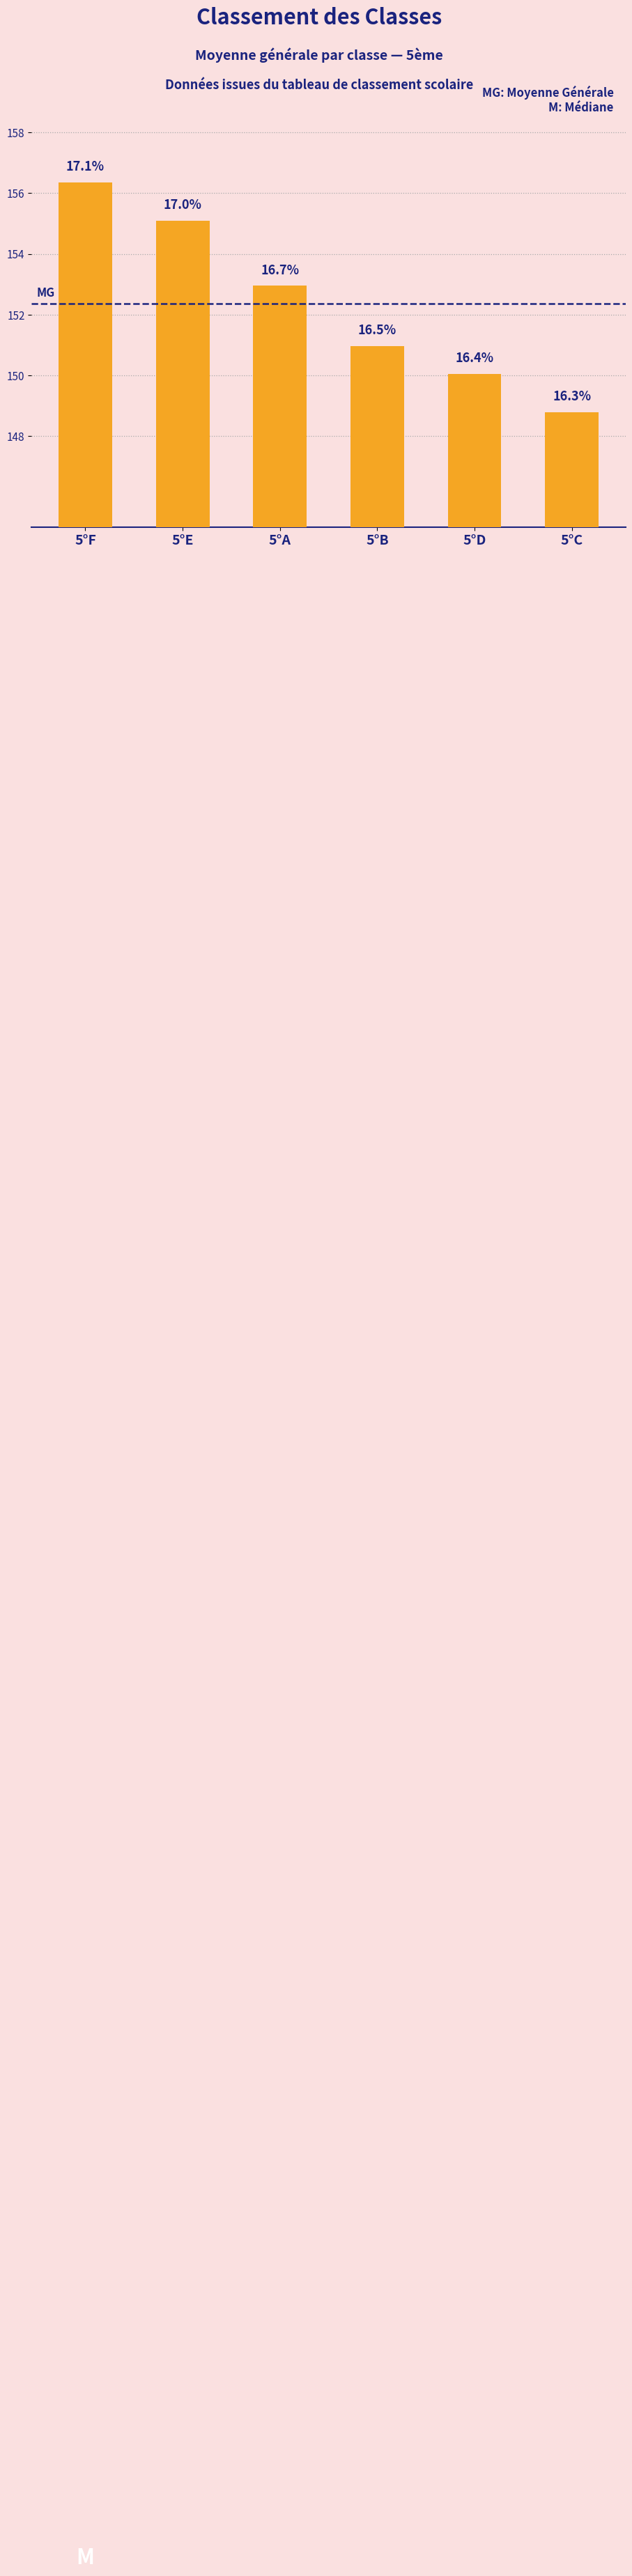

The chart shows a value of 156.3 at 5°F. True or false?

True